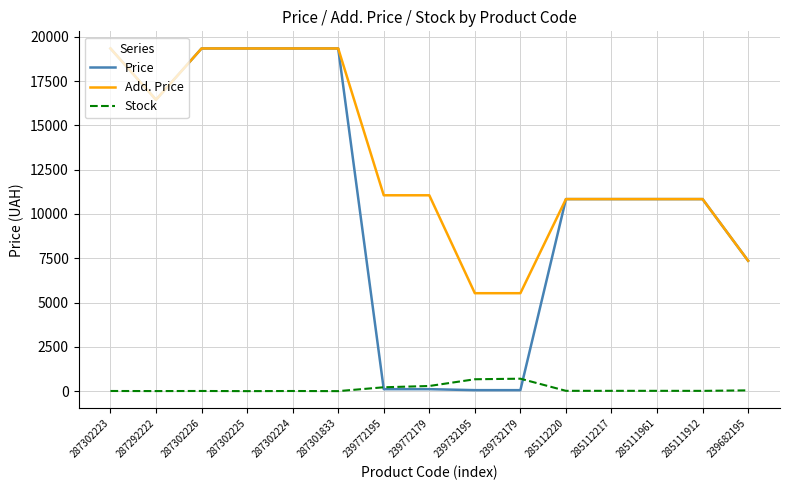

Which series changed the most between 239772195 and 285112220?

Price